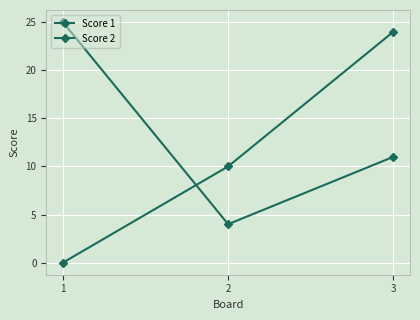

How many values in the Score 1 series are below 11?

1